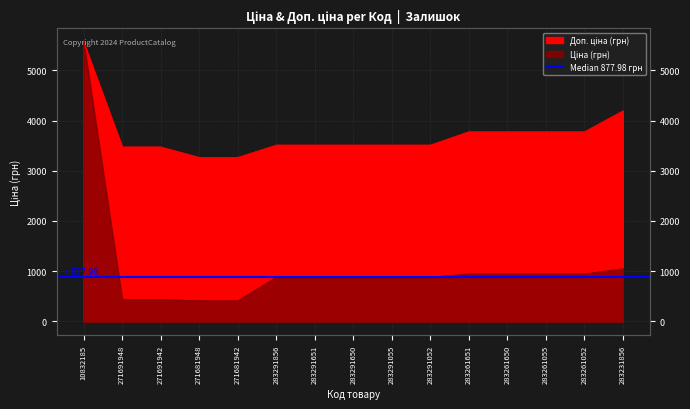

Where is Доп. ціна nearest to the value 4413?

283231856